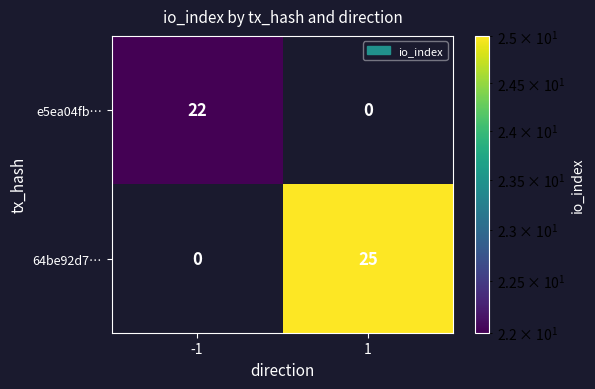

Which series changed the most between -1 and 1?

64be92d7…